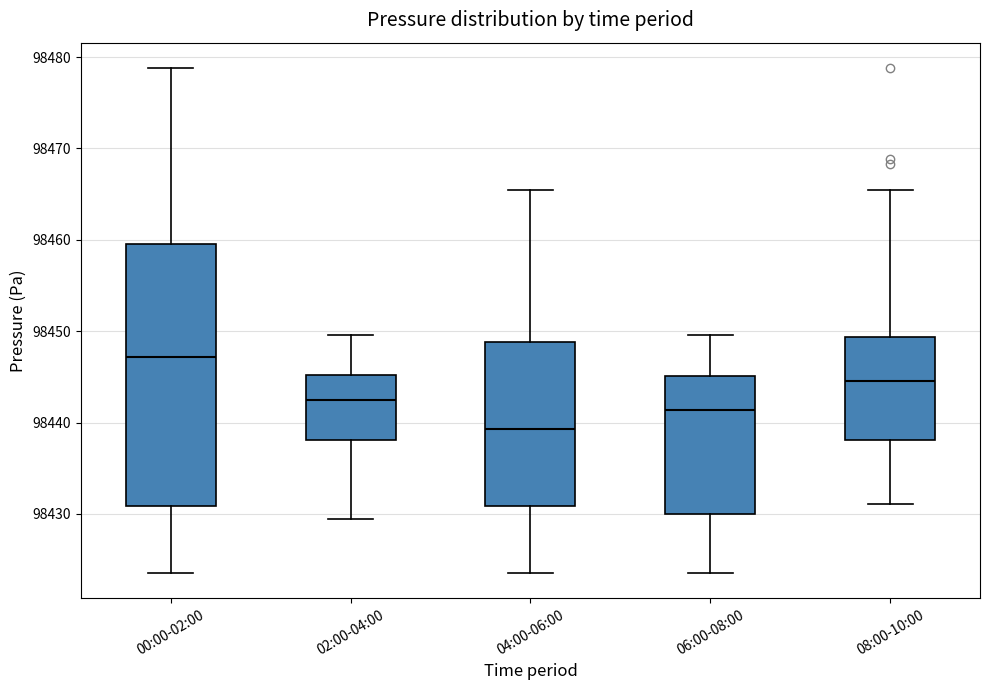

Reading left to right, read every box against the y-axis: the position of its median line, the range the box covers, and the ends of its whiskers. The values are not printed on the chart, so give them approximately, as read against the axis.

00:00-02:00: median 98447, box 98431 to 98460, whiskers 98424 to 98479
02:00-04:00: median 98442, box 98438 to 98445, whiskers 98429 to 98450
04:00-06:00: median 98439, box 98431 to 98449, whiskers 98424 to 98465
06:00-08:00: median 98441, box 98430 to 98445, whiskers 98424 to 98450
08:00-10:00: median 98445, box 98438 to 98449, whiskers 98431 to 98465